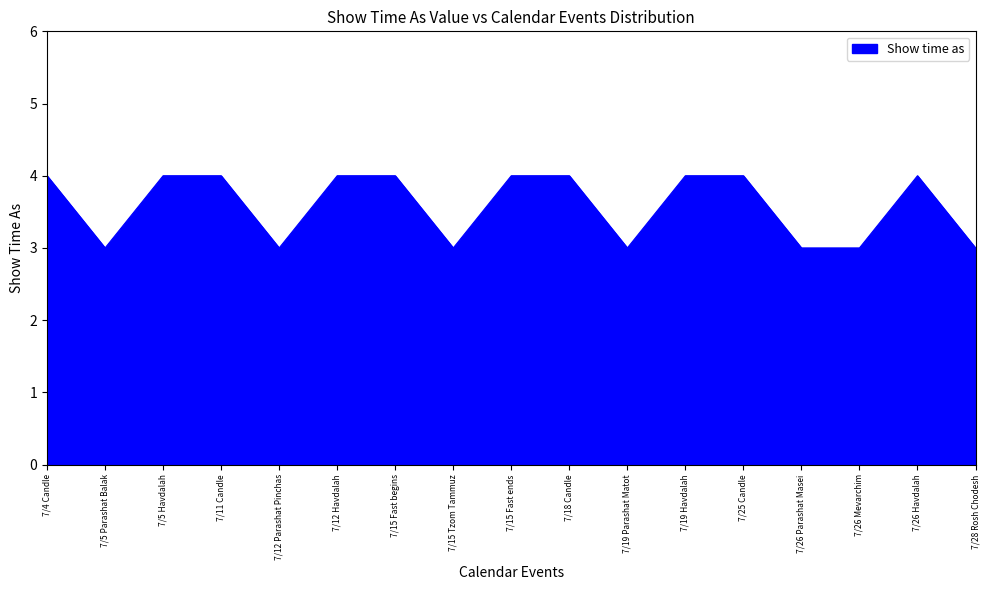

How many lines are shown in the chart?

1